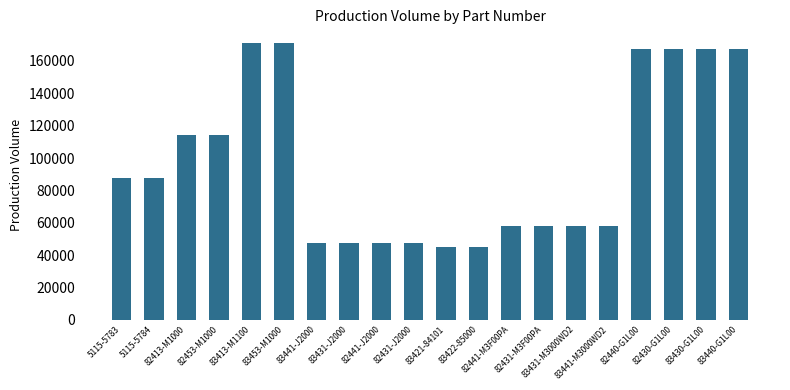

True or false: the data shows 25751 at 82431-J2000.

False